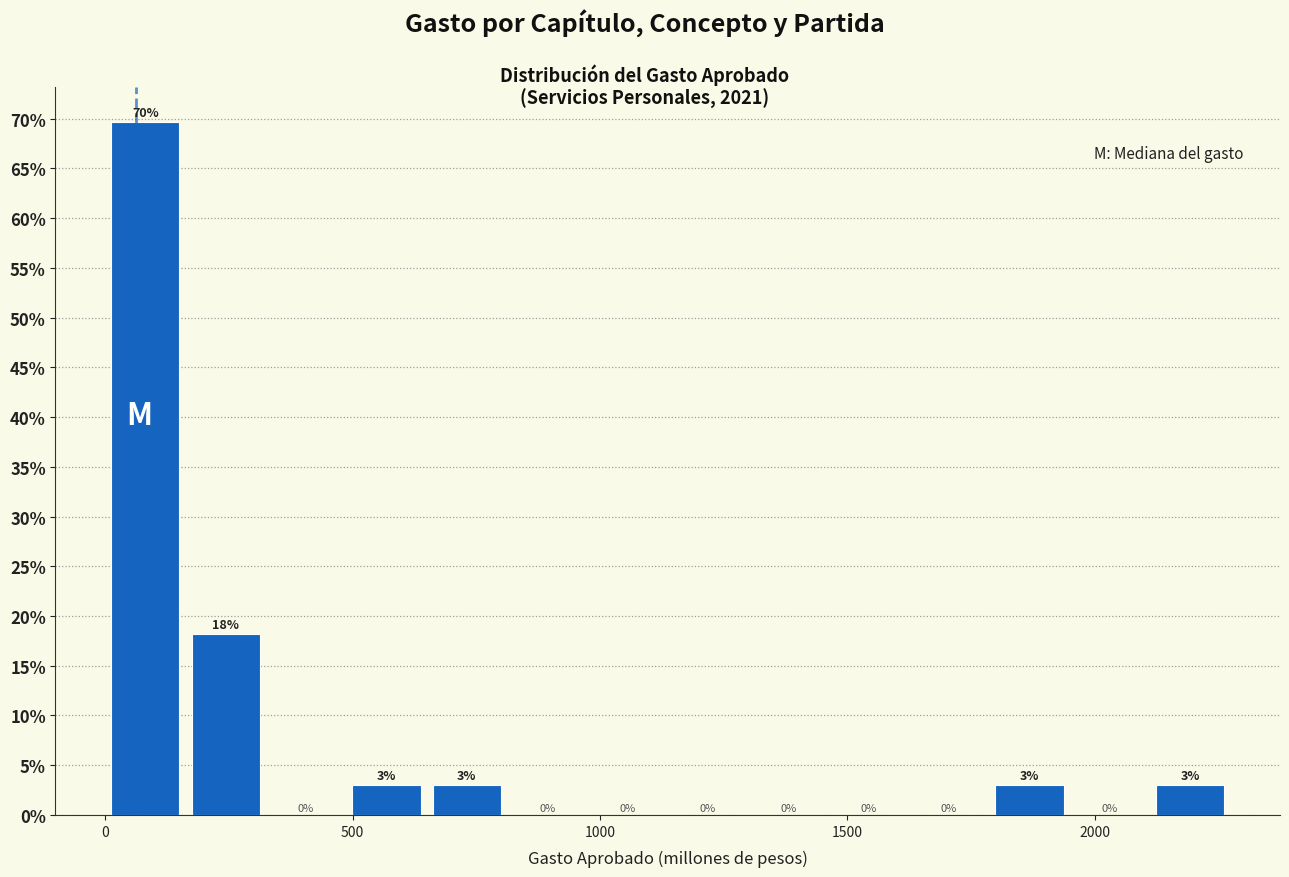

Around what value on the x-axis is the tallest bar? Give the approximate position of its centre, as read against the axis.

100